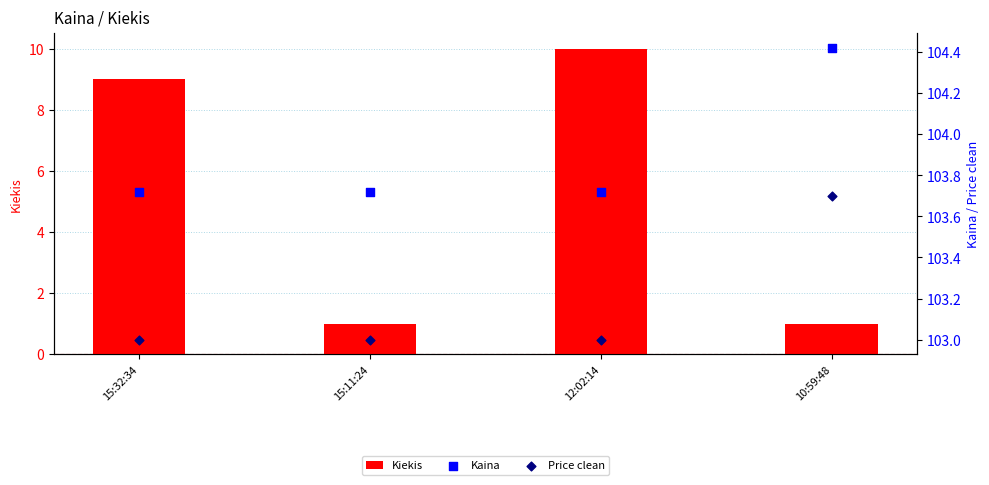

Which series has the largest total across all categories?

Kaina